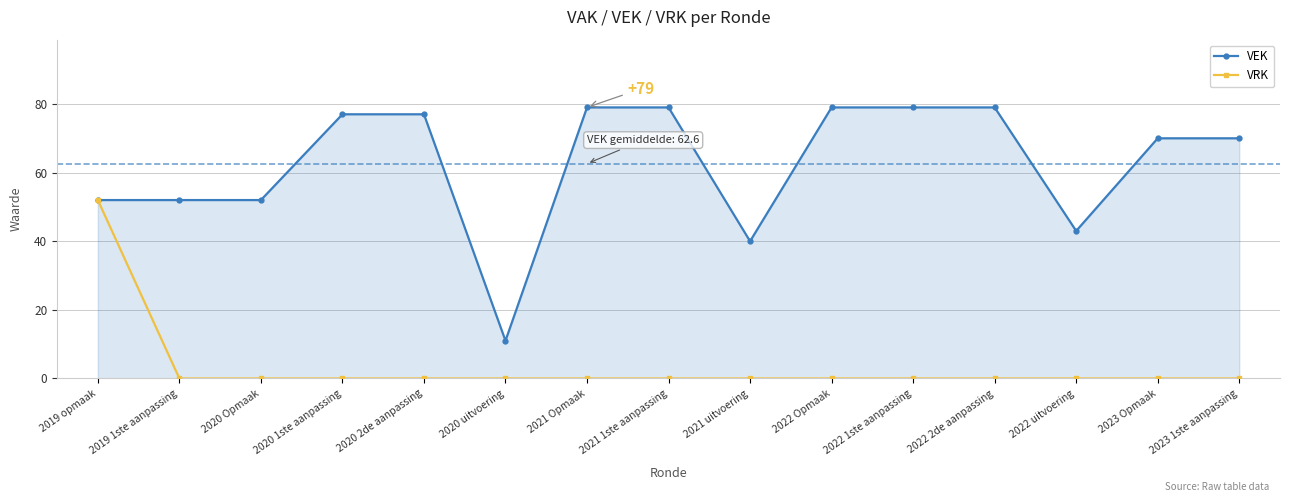

True or false: VRK and VEK cross at least once.

False